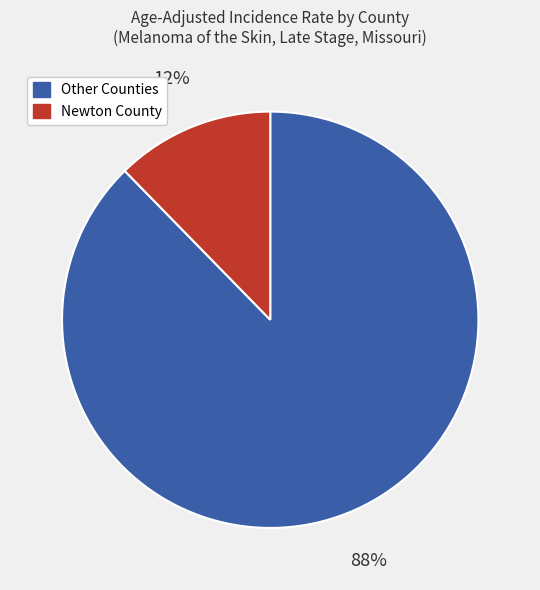

Which has a higher value, Other Counties or Newton County?

Other Counties